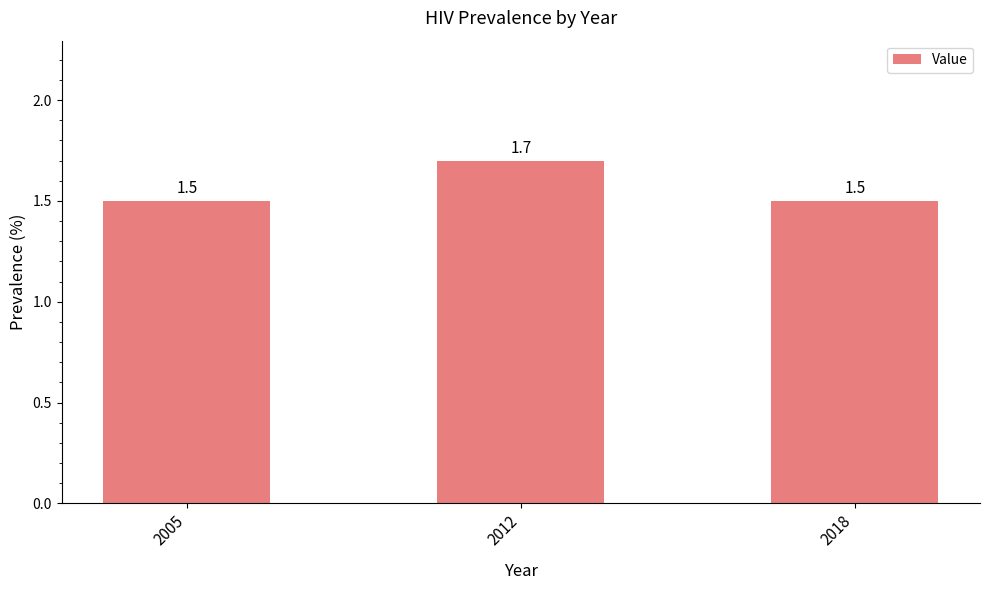

How many bars are there in total?

3